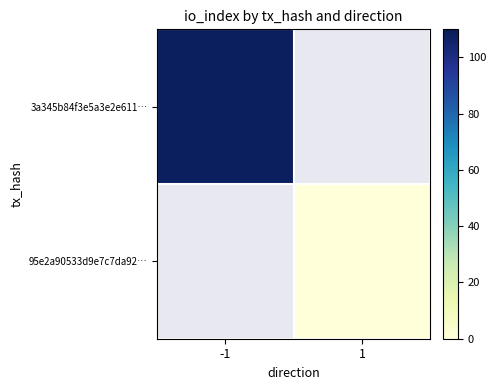

Rank the categories by 95e2a90533d9e7c7da92… value from lowest to highest.

-1, 1